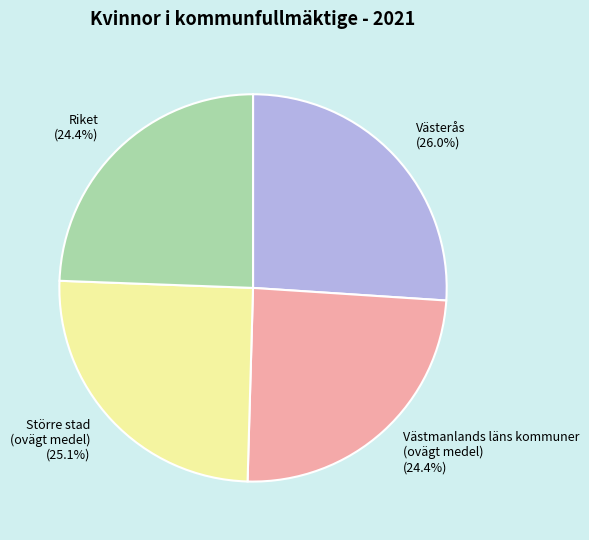

The Västerås slice represents 16% of the pie. True or false?

False